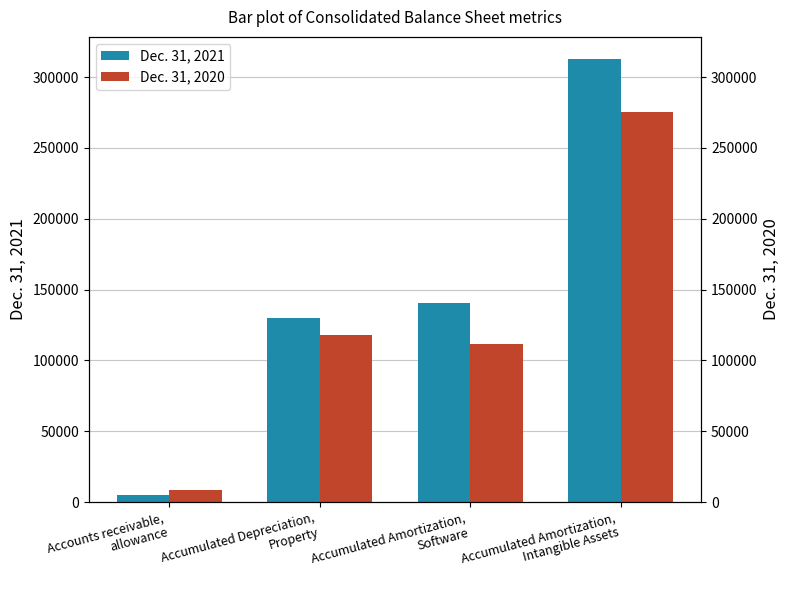

Is the value of Dec. 31, 2020 at Accumulated Depreciation,
Property greater than the value of Dec. 31, 2021 at Accumulated Amortization,
Intangible Assets?

No